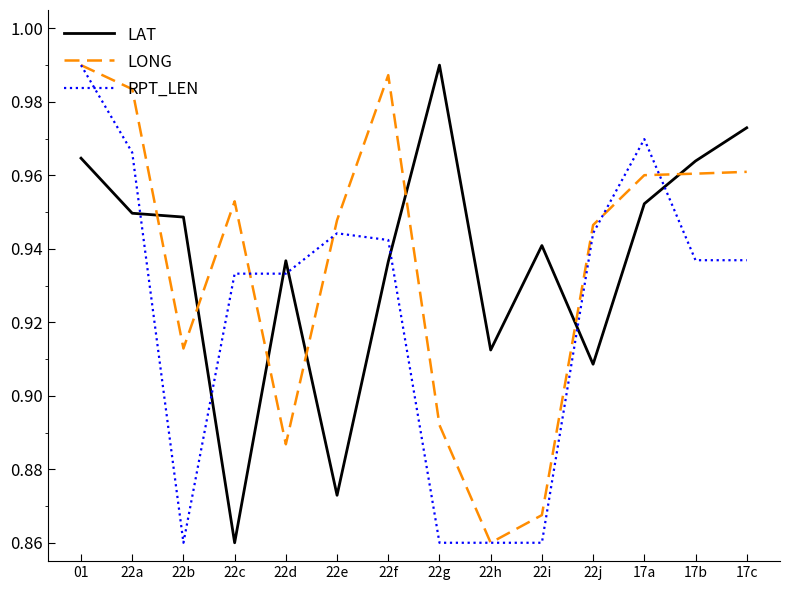

At 22i, list the series in order from smallest to largest.

RPT_LEN, LONG, LAT